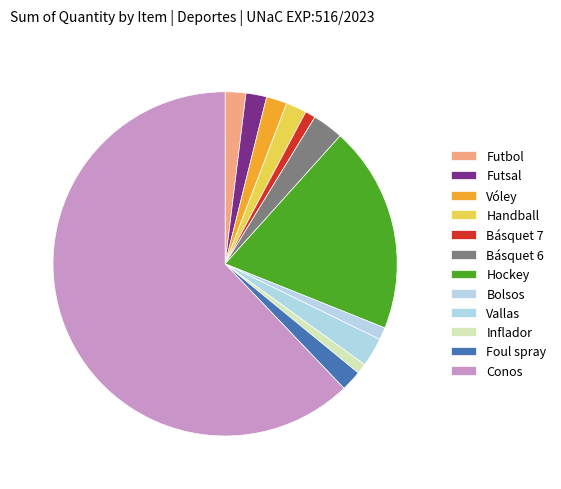

How many slices are in this pie chart?

12